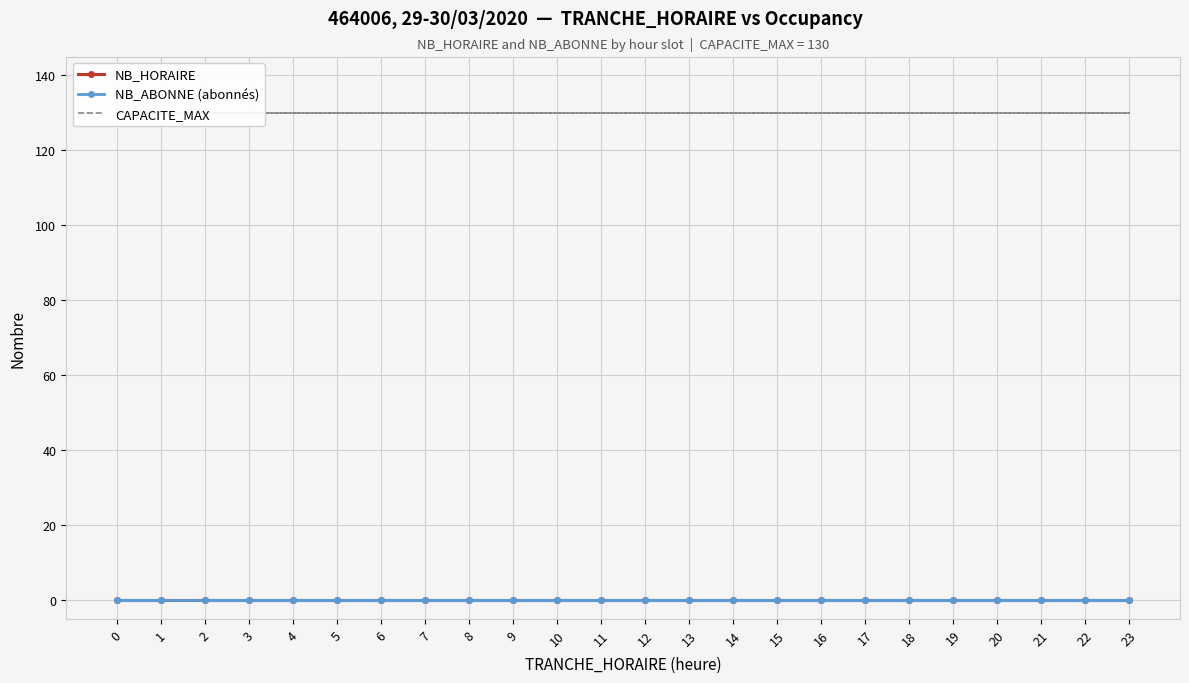

At which label is CAPACITE_MAX closest to 130?

2